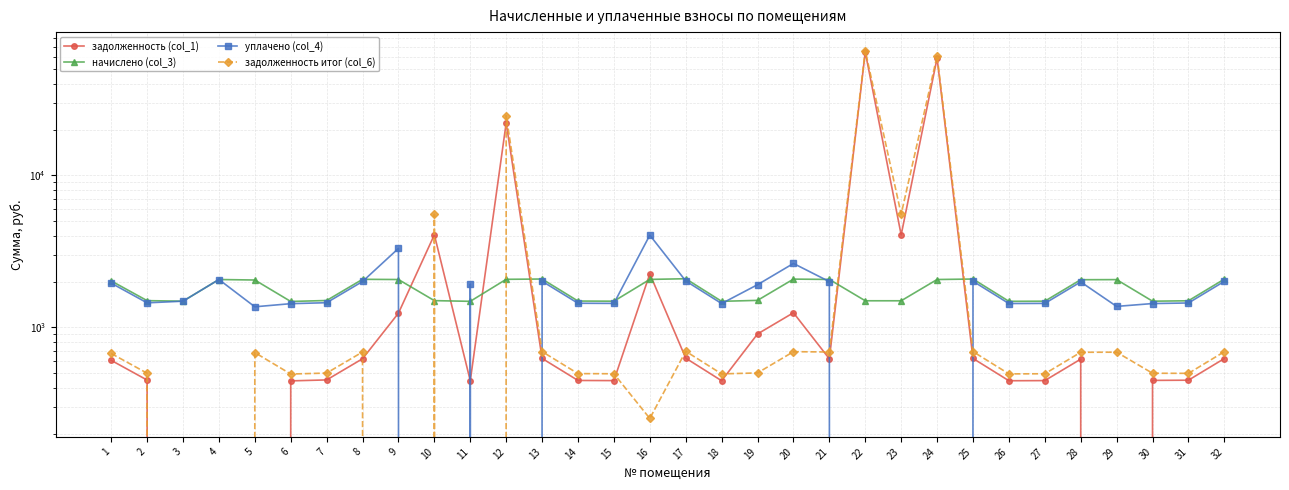

Reading left to right, list all the values displayed in this chart.

задолженность (col_1): 1=608.0	2=451.1	3=0.0	4=0.0	5=0.0	6=445.5	7=452.1	8=623.0	9=1242.2	10=4068.3	11=446.4	12=22119.8	13=625.8	14=448.3	15=447.4	16=2253.6	17=628.6	18=446.4	19=906.4	20=1249.7	21=622.0	22=64717.2	23=4059.9	24=59031.0	25=625.8	26=446.4	27=447.4	28=619.2	29=0.0	30=448.8	31=450.2	32=624.9
начислено (col_3): 1=2023.3	2=1501.2	3=1488.7	4=2066.8	5=2051.3	6=1482.5	7=1504.3	8=2073.0	9=2066.8	10=1501.2	11=1485.6	12=2073.0	13=2082.4	14=1491.8	15=1488.7	16=2069.9	17=2091.7	18=1485.6	19=1507.4	20=2079.2	21=2069.9	22=1498.0	23=1498.0	24=2066.8	25=2082.4	26=1485.6	27=1488.7	28=2060.6	29=2063.7	30=1488.7	31=1498.0	32=2079.2
уплачено (col_4): 1=1956.9	2=1451.9	3=1488.7	4=2066.8	5=1367.5	6=1433.9	7=1454.9	8=2006.0	9=3310.2	10=0.0	11=1932.1	12=0.0	13=2014.0	14=1442.9	15=1439.9	16=4045.8	17=2023.0	18=1436.9	19=1910.9	20=2635.9	21=2002.0	22=0.0	23=0.0	24=0.0	25=2014.0	26=1436.9	27=1439.9	28=1993.0	29=1375.8	30=1436.5	31=1448.9	32=2011.0
задолженность итог (col_6): 1=674.4	2=500.4	3=0.0	4=0.0	5=683.8	6=494.2	7=501.4	8=690.0	9=0.0	10=5569.5	11=0.0	12=24749.5	13=694.1	14=497.3	15=496.2	16=252.2	17=697.2	18=495.2	19=502.5	20=693.1	21=690.0	22=66215.2	23=5558.0	24=61097.8	25=694.1	26=495.2	27=496.2	28=686.9	29=687.9	30=500.1	31=499.4	32=693.1